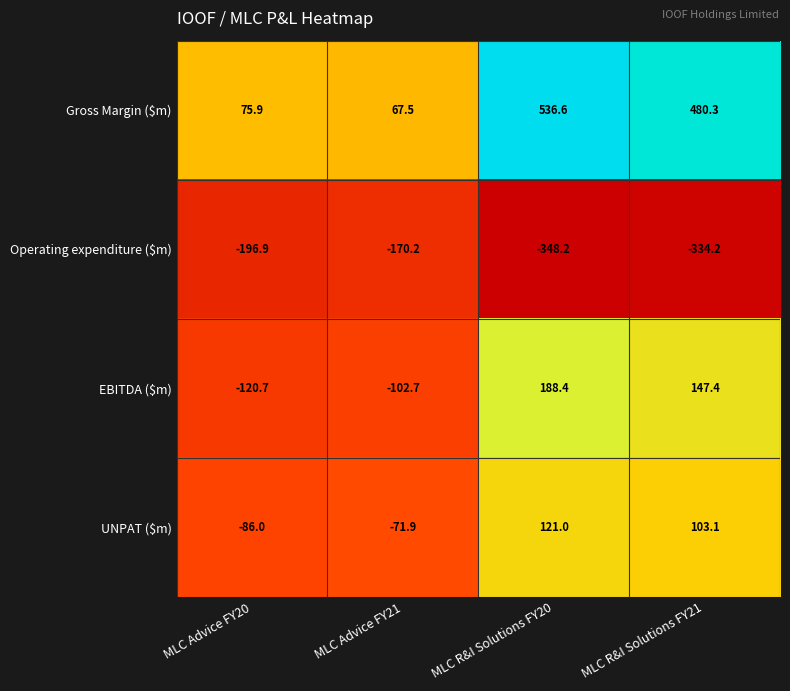

At which category does the chart reach its peak across all series?

MLC R&I Solutions FY20